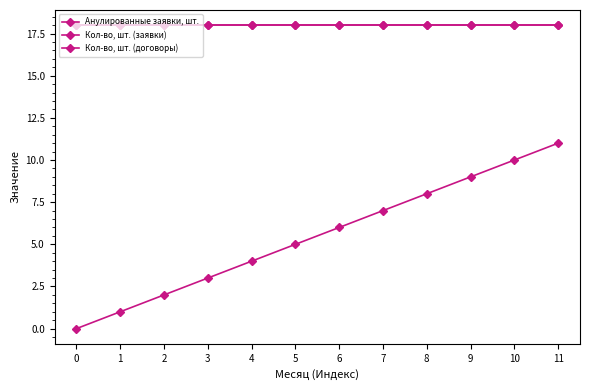

True or false: Кол-во, шт. (договоры) and Кол-во, шт. (заявки) cross at least once.

False